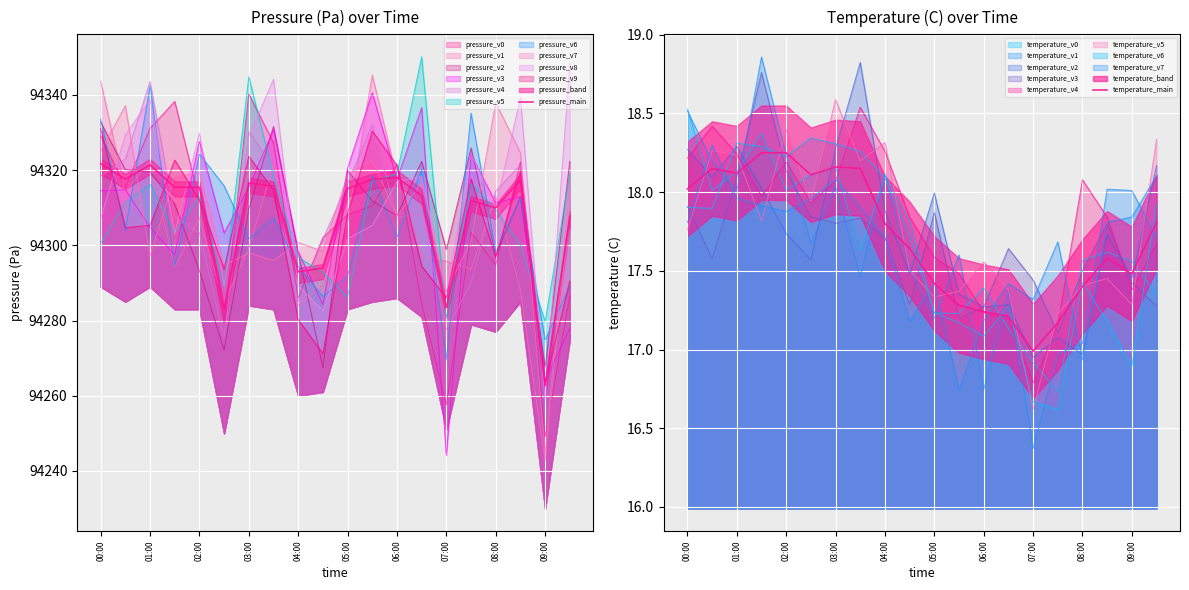

What is the greatest value displayed?

94321.7